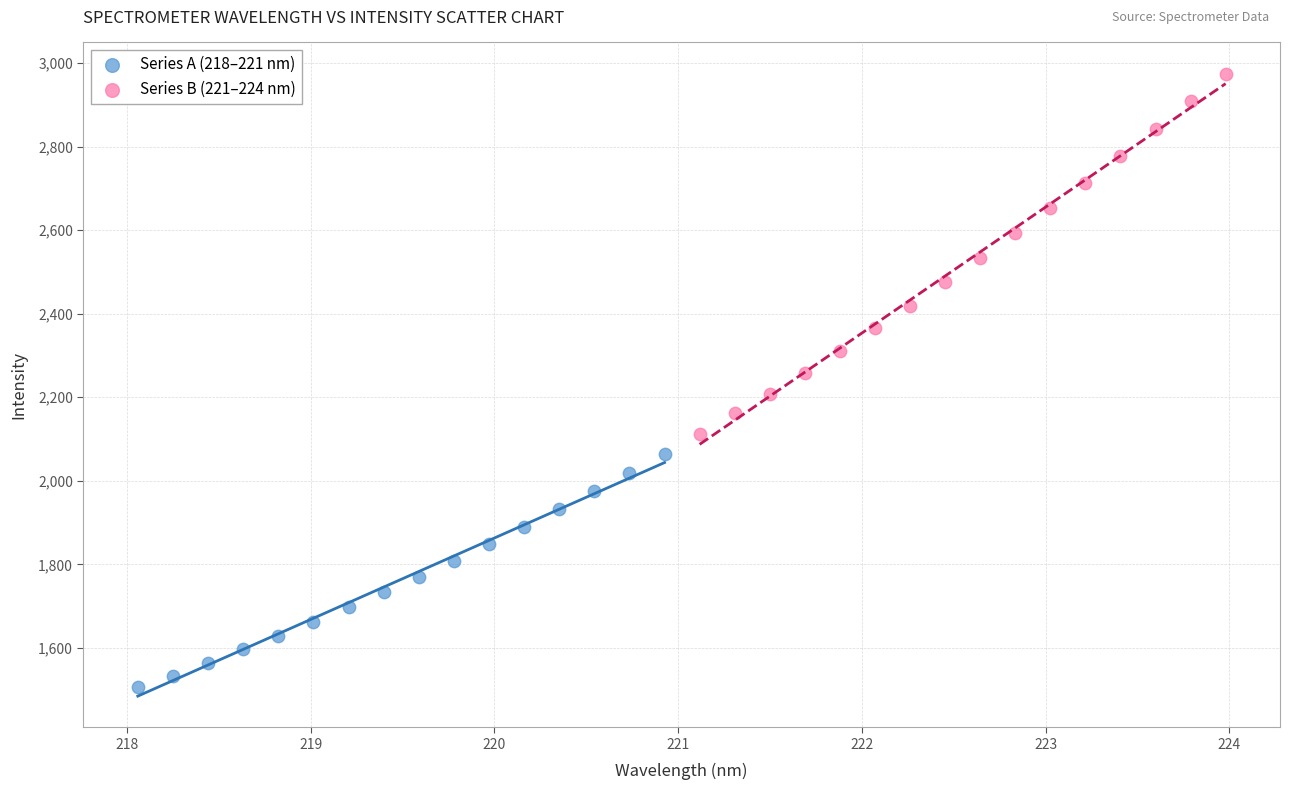

Which series contains the highest Y value?

Series B (221–224 nm)